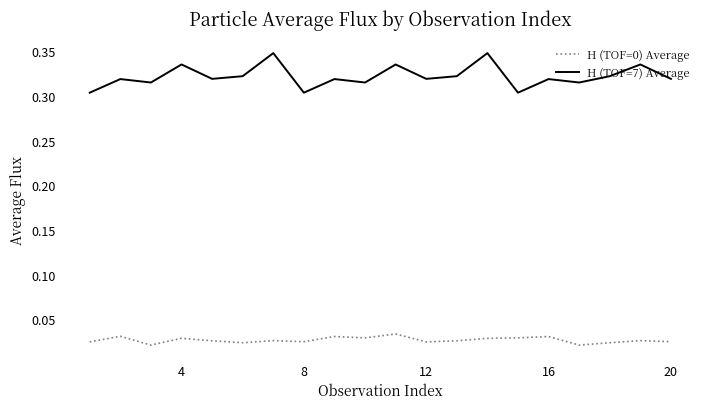

True or false: H (TOF=0) Average and H (TOF=7) Average cross at least once.

False